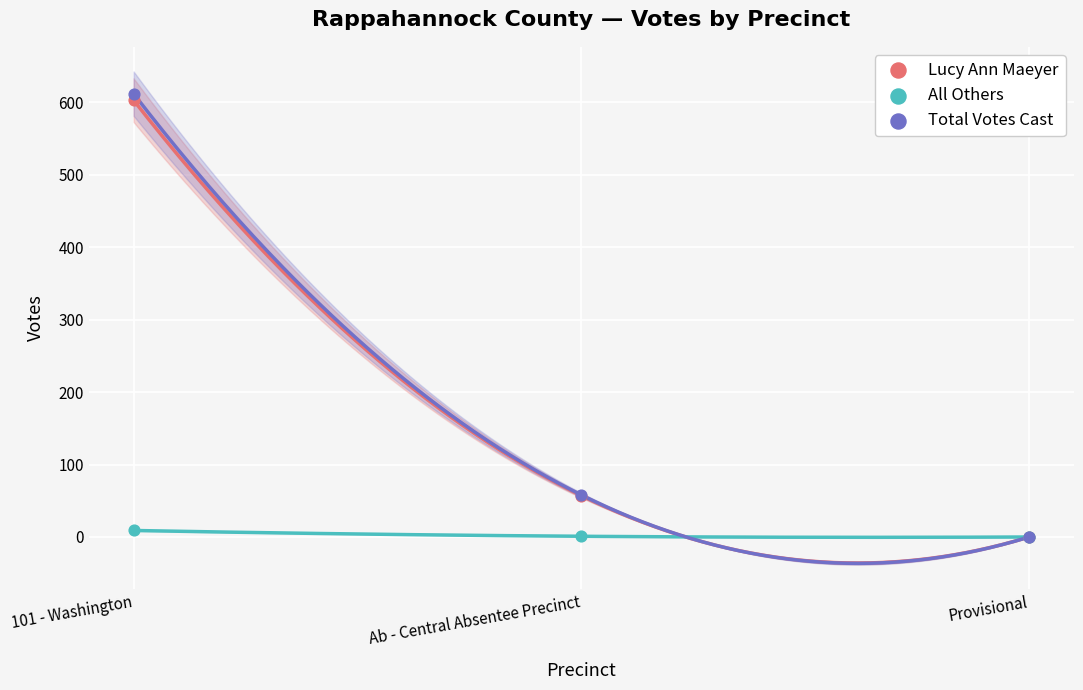

Which series contains the lowest Y value?

Lucy Ann Maeyer